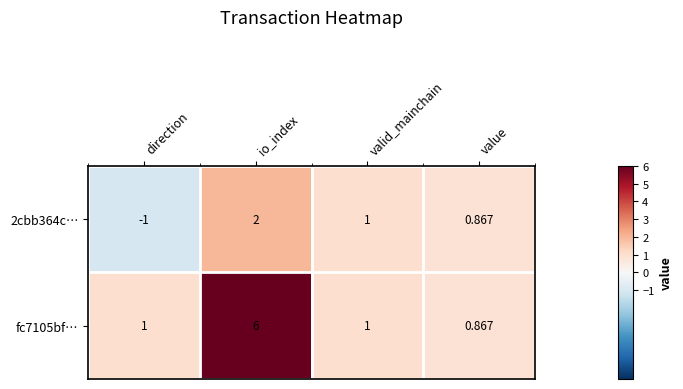

What is the spread (max minus min) of values at direction?

2.0